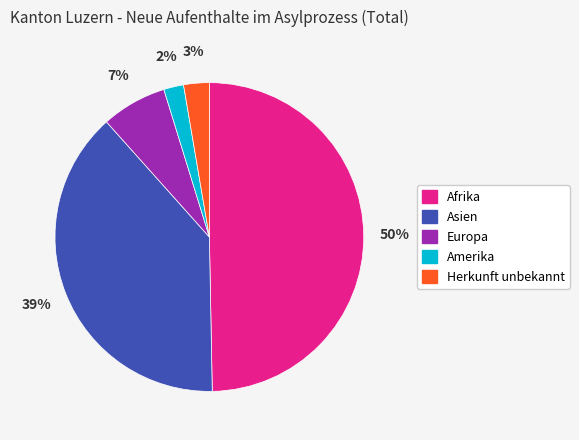

To the nearest percent, what is the average slice percentage?

20%